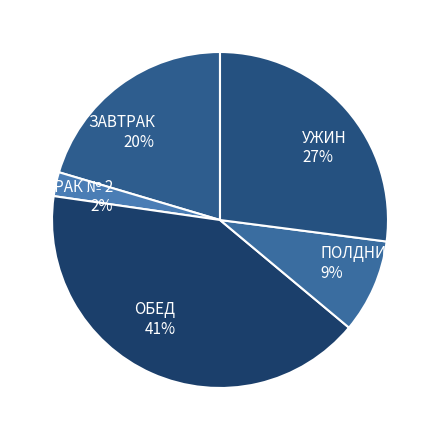

Rank the categories by value from highest to lowest.

ОБЕД, УЖИН, ЗАВТРАК, ПОЛДНИК, ЗАВТРАК № 2